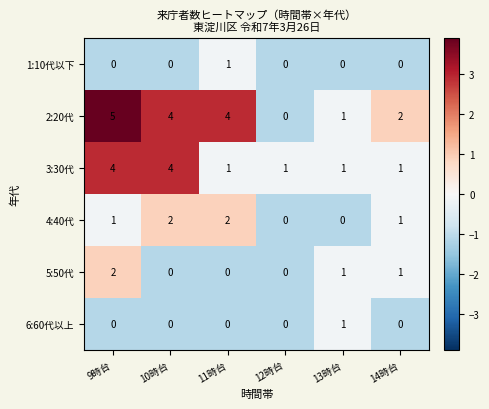

Count the 5:50代 values in the range 0 to 1.

5